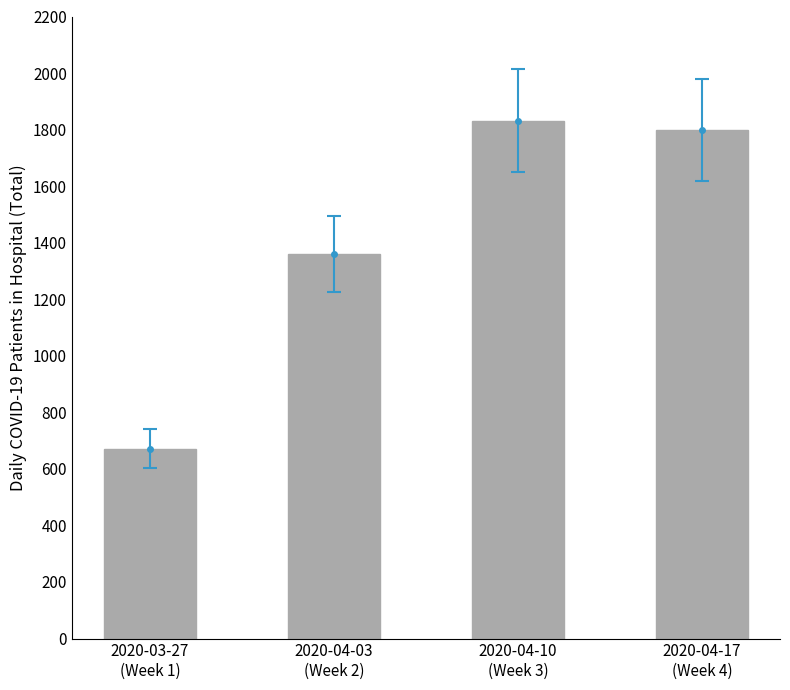

Which has a higher value, 2020-04-17
(Week 4) or 2020-03-27
(Week 1)?

2020-04-17
(Week 4)